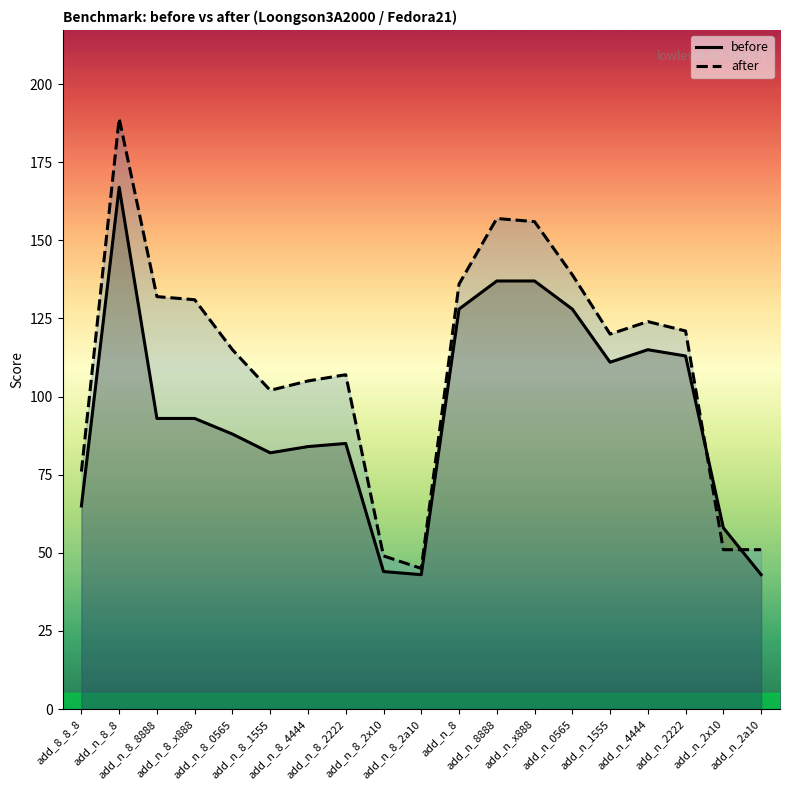

At which category does the chart reach its peak across all series?

add_n_8_8